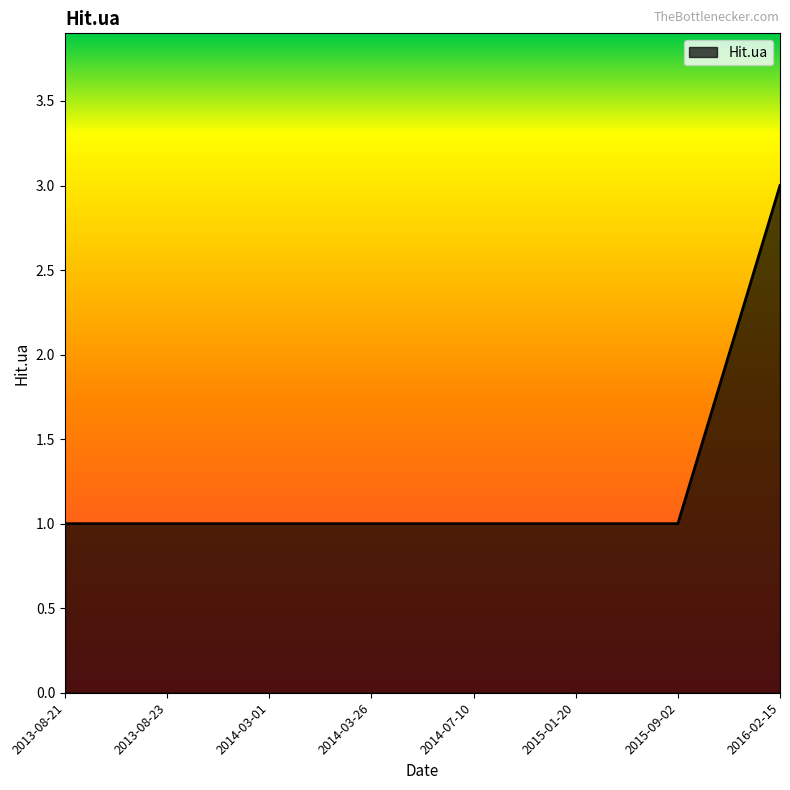

The chart shows a value of 1 at 2015-01-20. True or false?

True